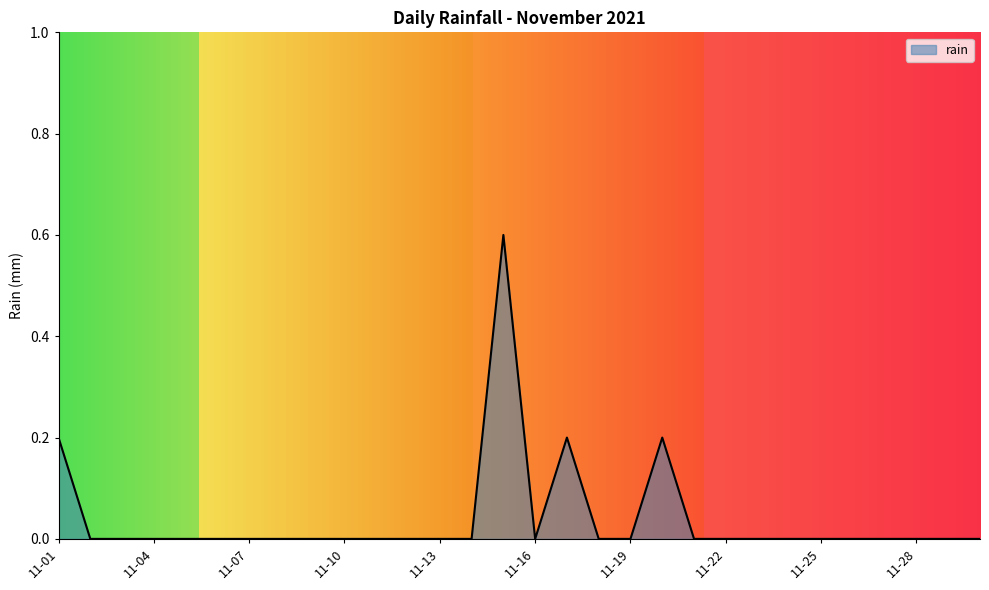

What is the difference between the maximum and minimum values?

0.6